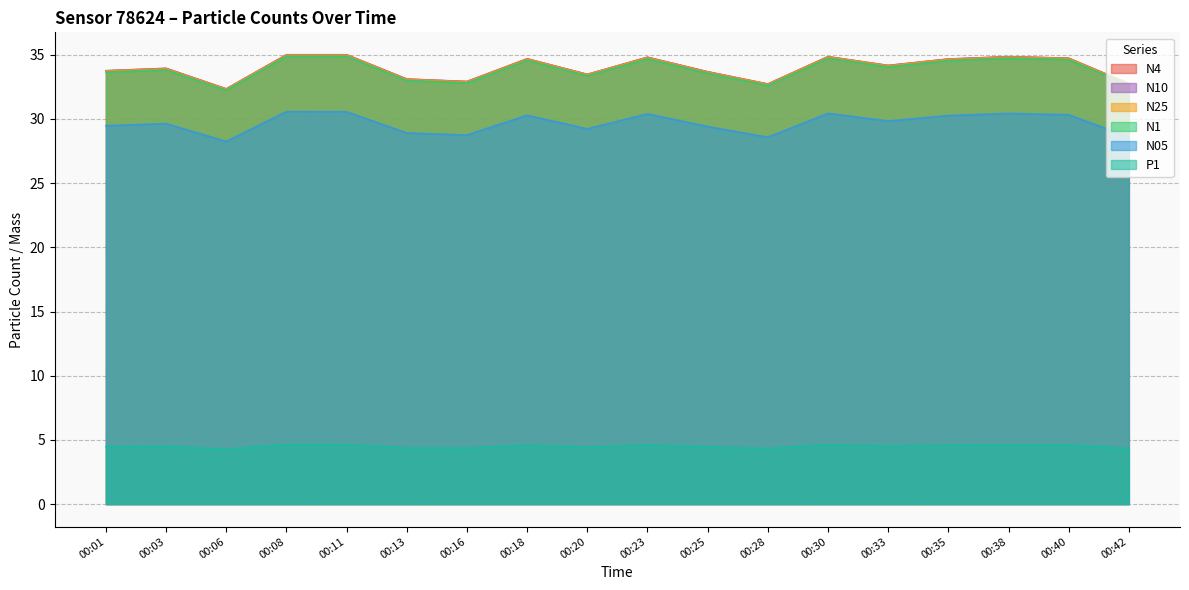

True or false: N10 and N1 cross at least once.

False